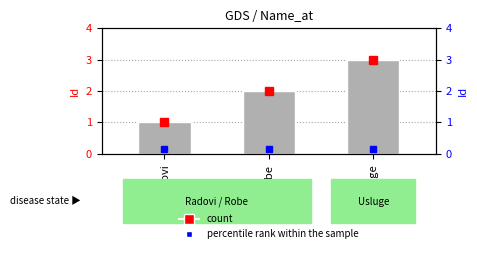

The value at Usluge is 3. True or false?

True